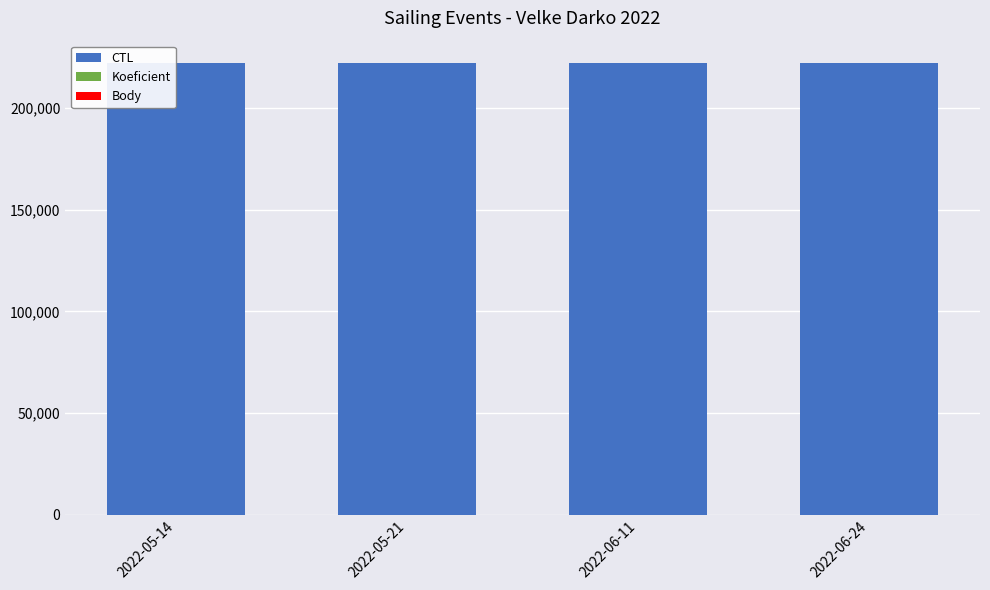

What is the maximum value for CTL?

222004